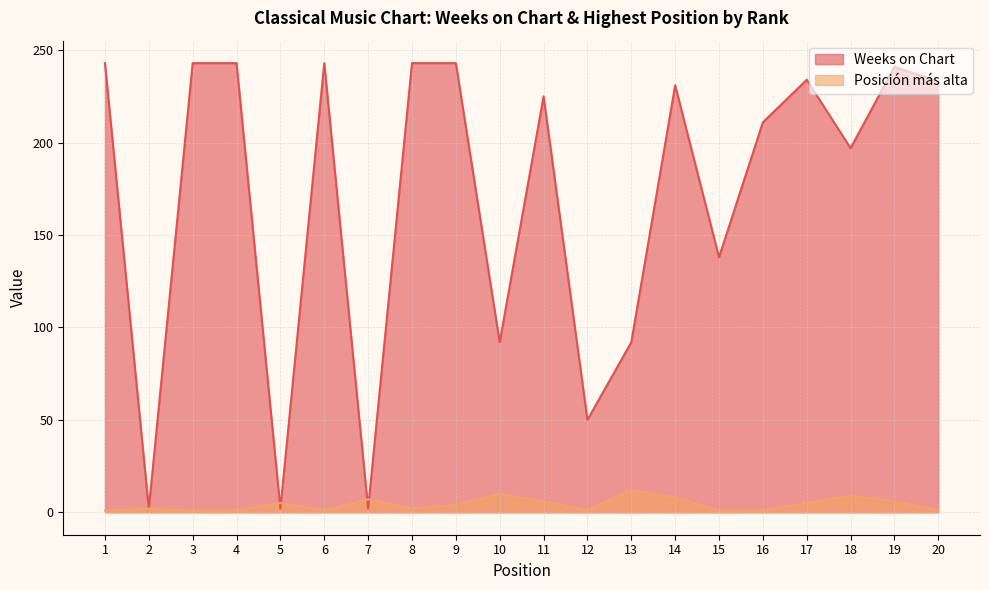

What are all the series names shown in the legend?

Weeks on Chart, Posición más alta